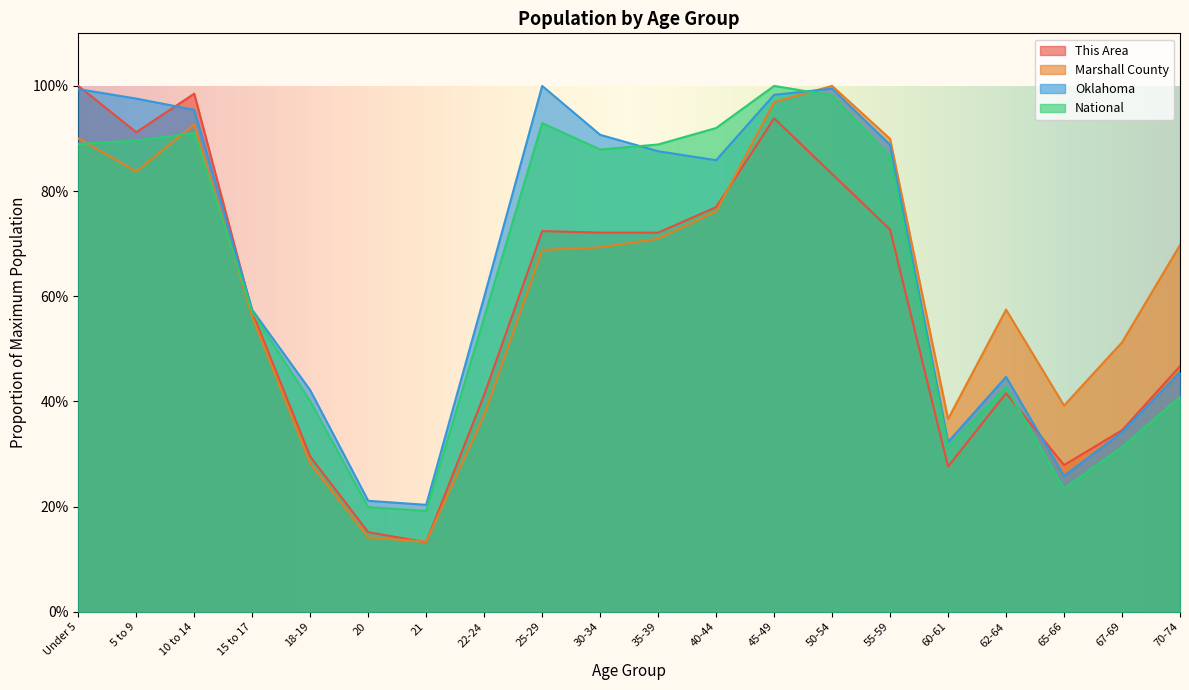

True or false: Oklahoma has a value of 0.9 at 35-39.

True